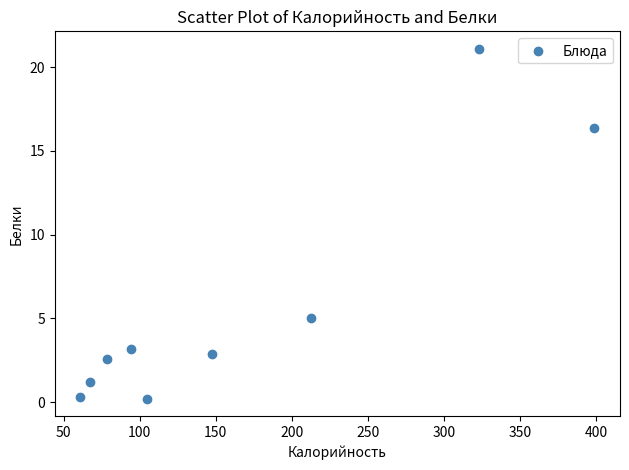

What is the range of Y values (max minus min)?

20.9